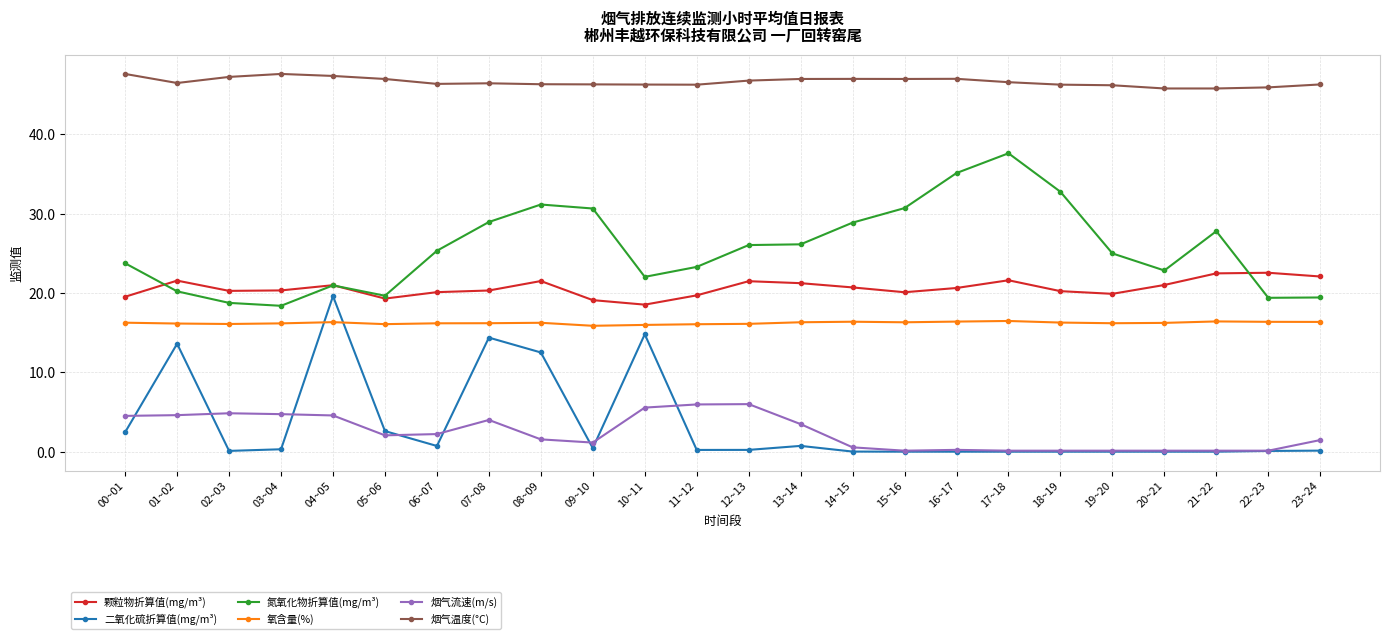

True or false: 氧含量(%) and 烟气流速(m/s) cross at least once.

False